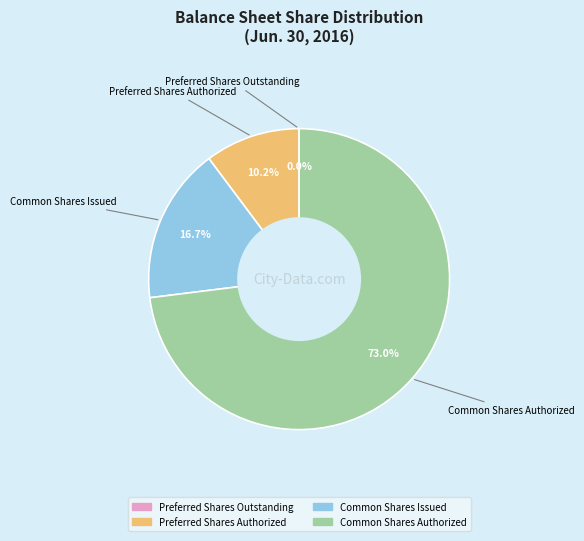

To the nearest percent, what is the combined percentage of Common Shares Issued and Preferred Shares Authorized?

27%